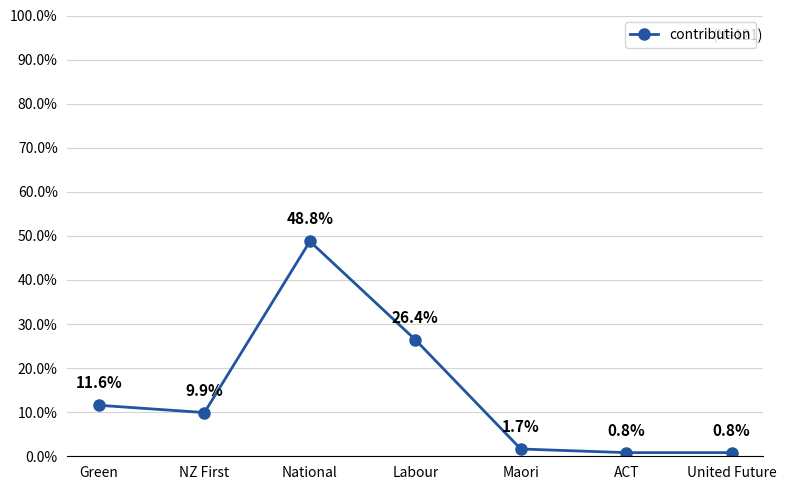

What position from the left is ACT?

6